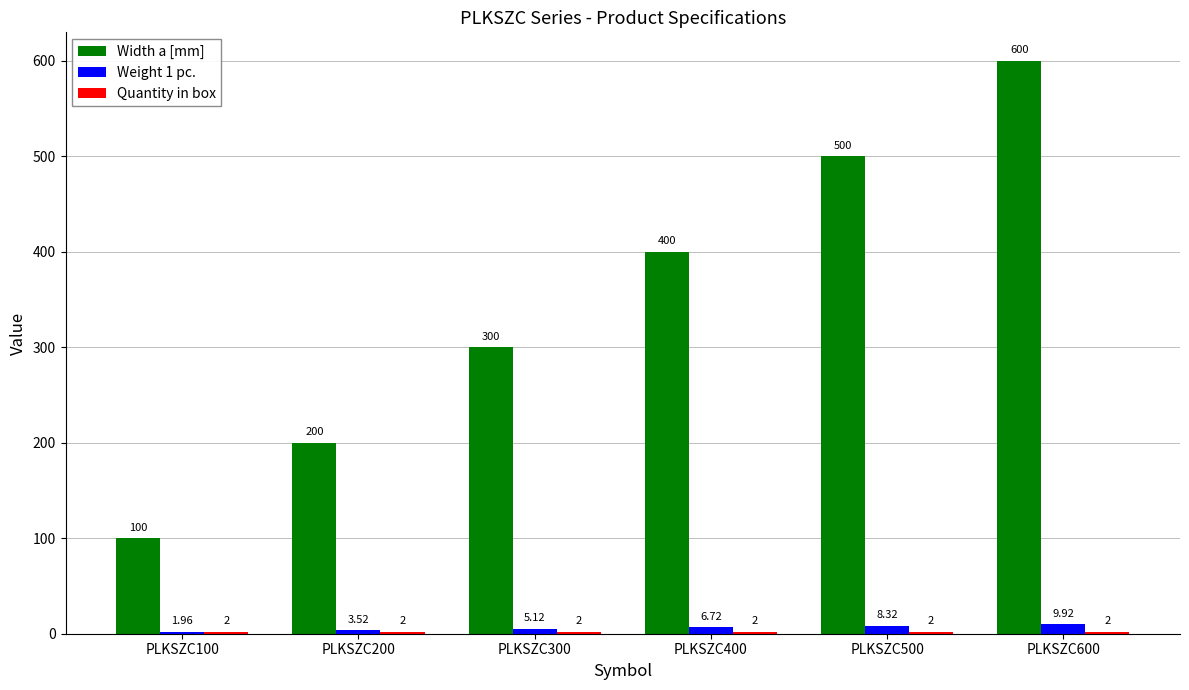

Which series has the largest range (max minus min)?

Width a [mm]